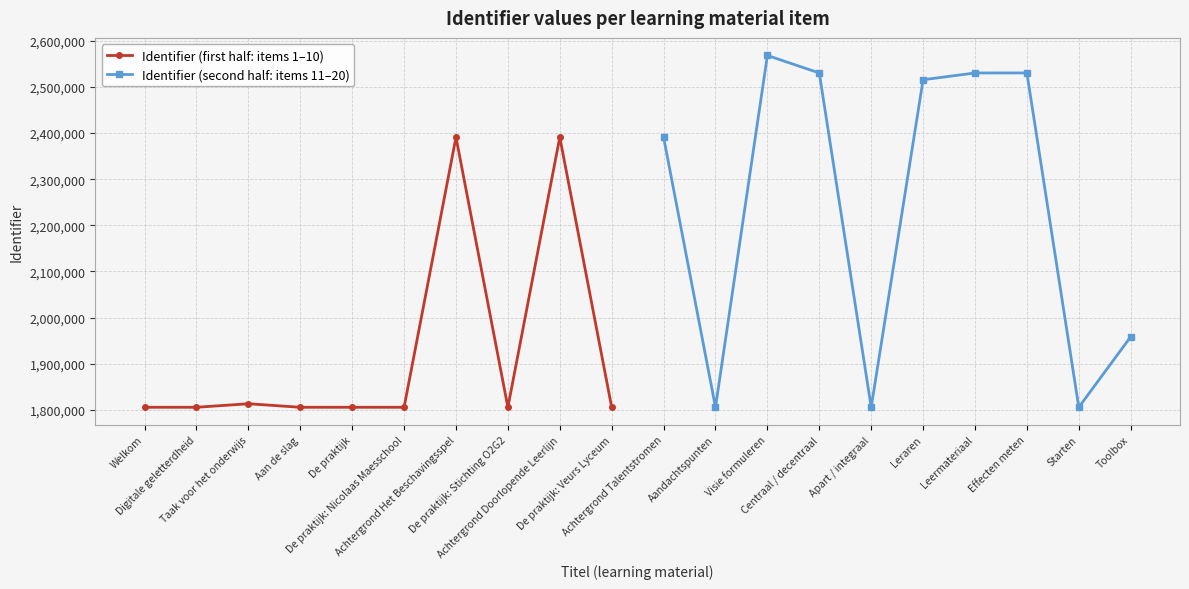

What is the minimum value shown in the chart?

1805374